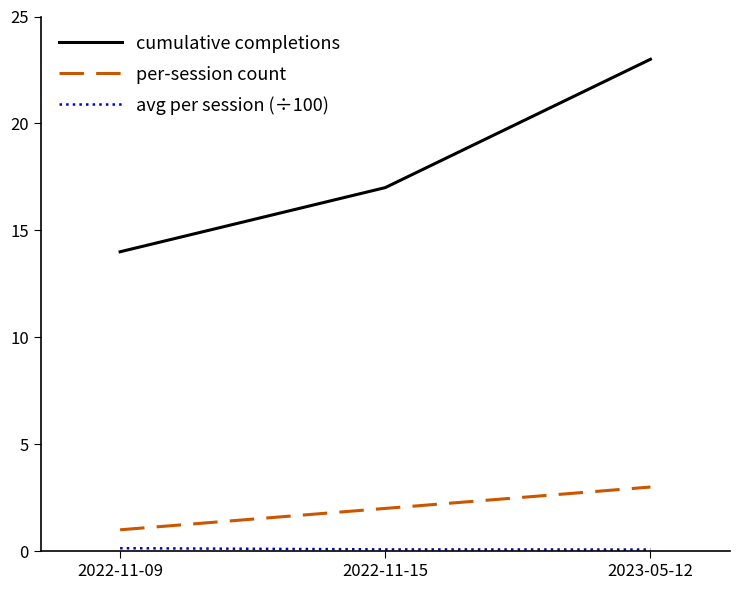

The value of cumulative completions at 2022-11-15 is 27.3. True or false?

False